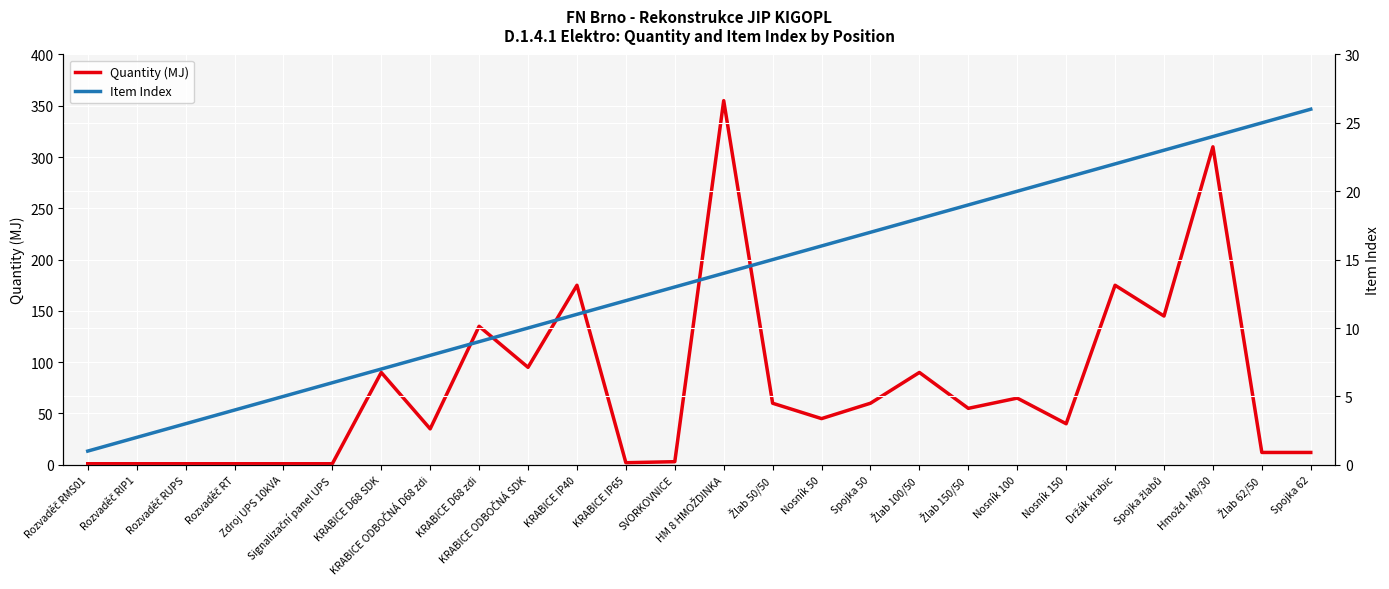

True or false: Item Index has a value of 21 at Nosník 150.

True